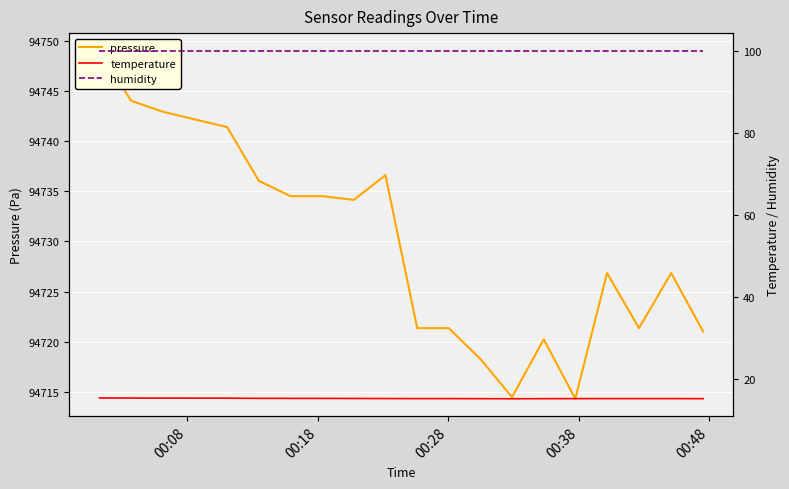

What is the sum of all humidity values?

2000.0